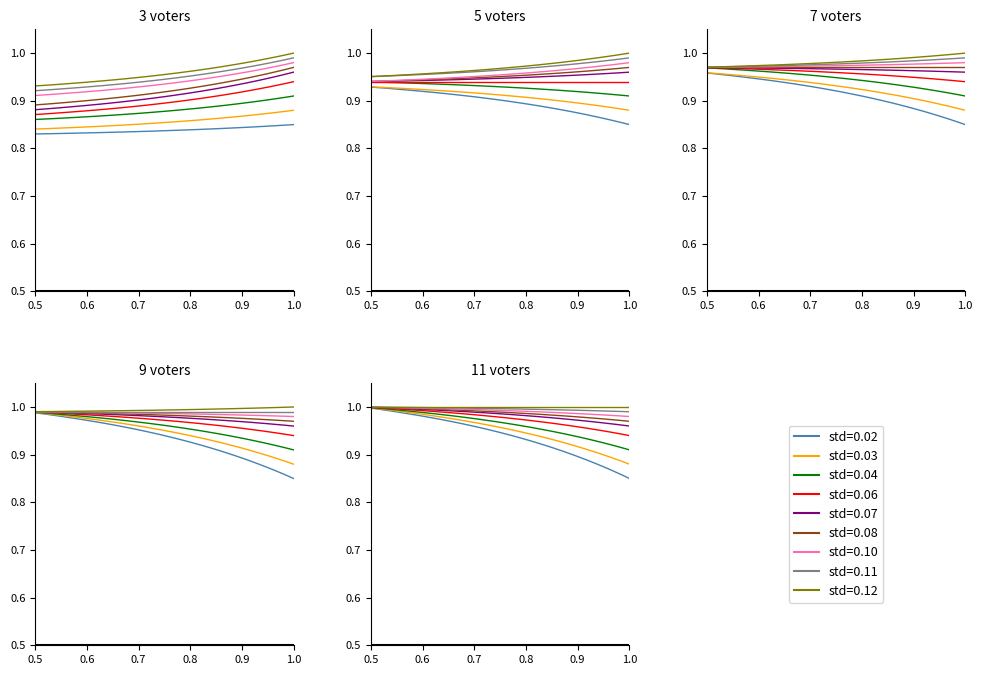

How many data points does each series have?

32